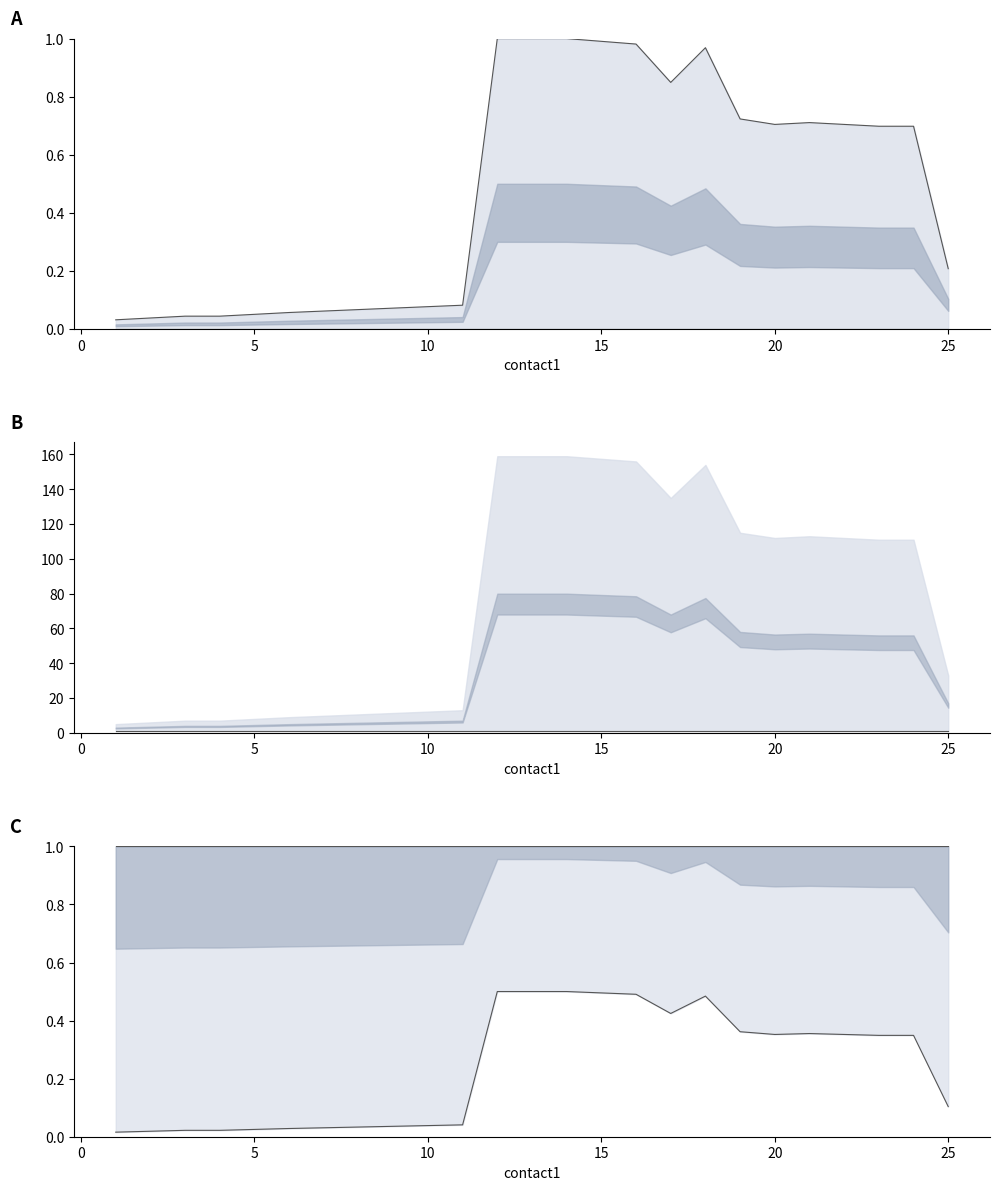

What is the spread (max minus min) of values at 16?

1.0